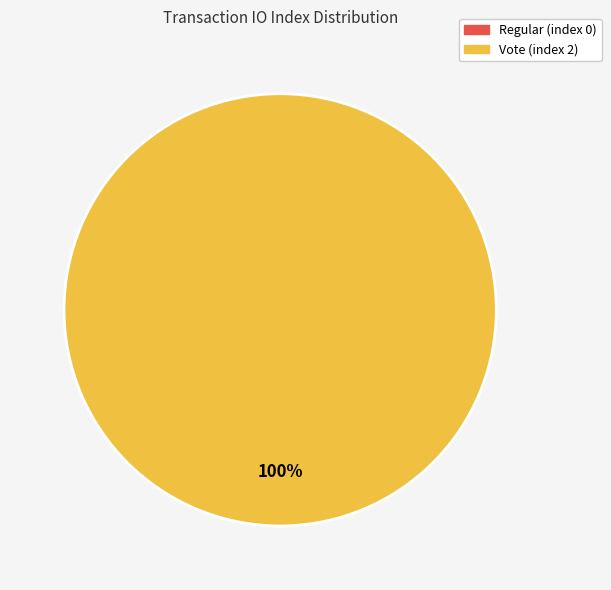

To the nearest percent, what is the average slice percentage?

50%